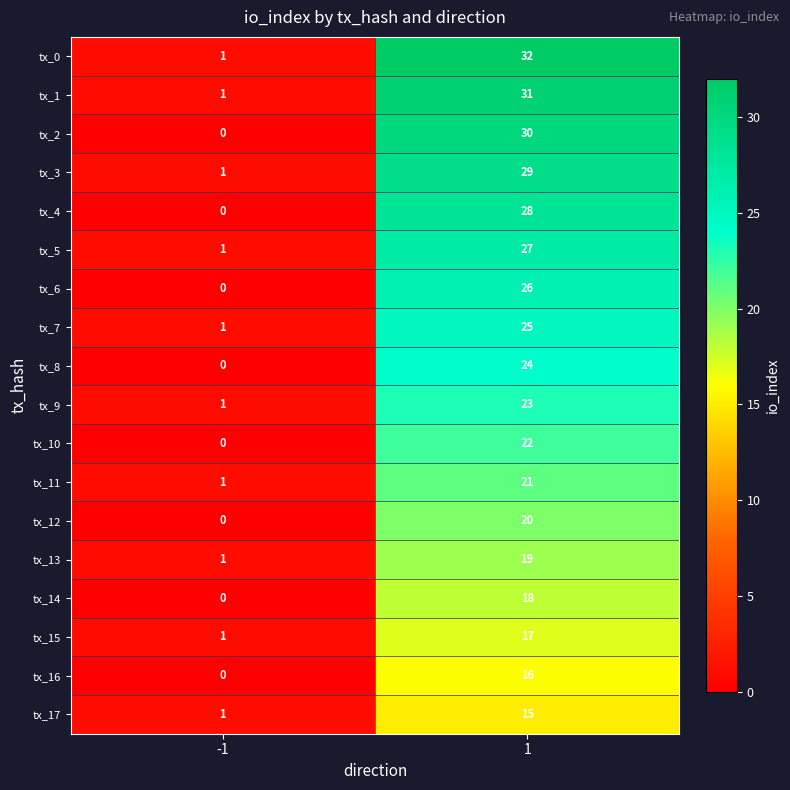

Read the tx_17 value at 1, to the nearest 5.

15